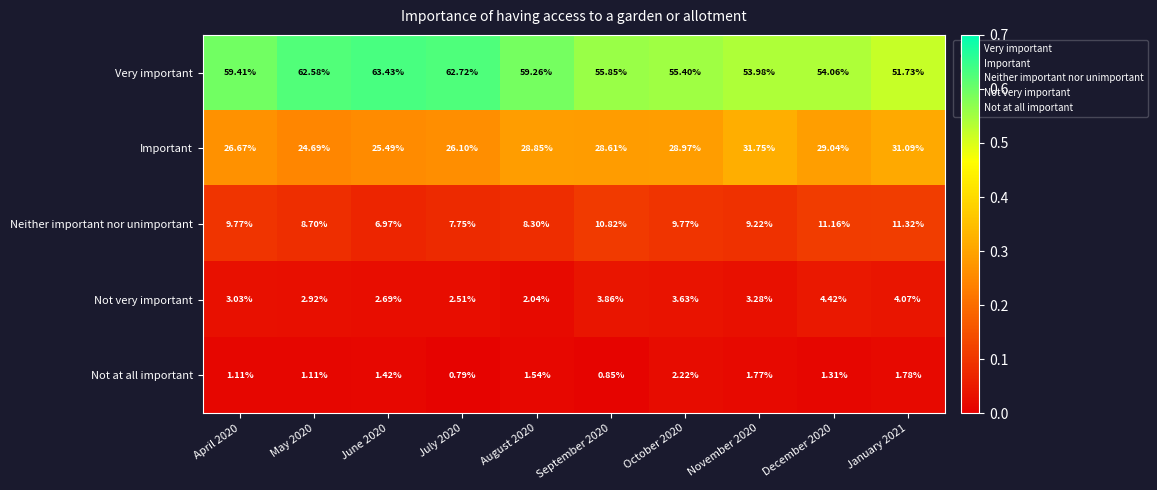

Rank the series at April 2020 from lowest to highest value.

Not at all important, Not very important, Neither important nor unimportant, Important, Very important